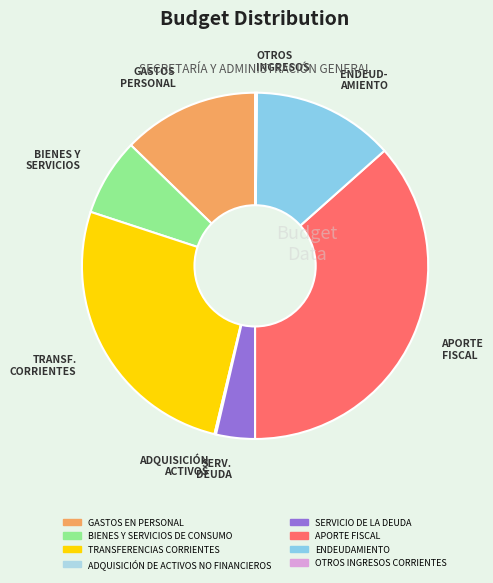

Which has a higher value, ENDEUD- AMIENTO or GASTOS PERSONAL?

ENDEUD- AMIENTO